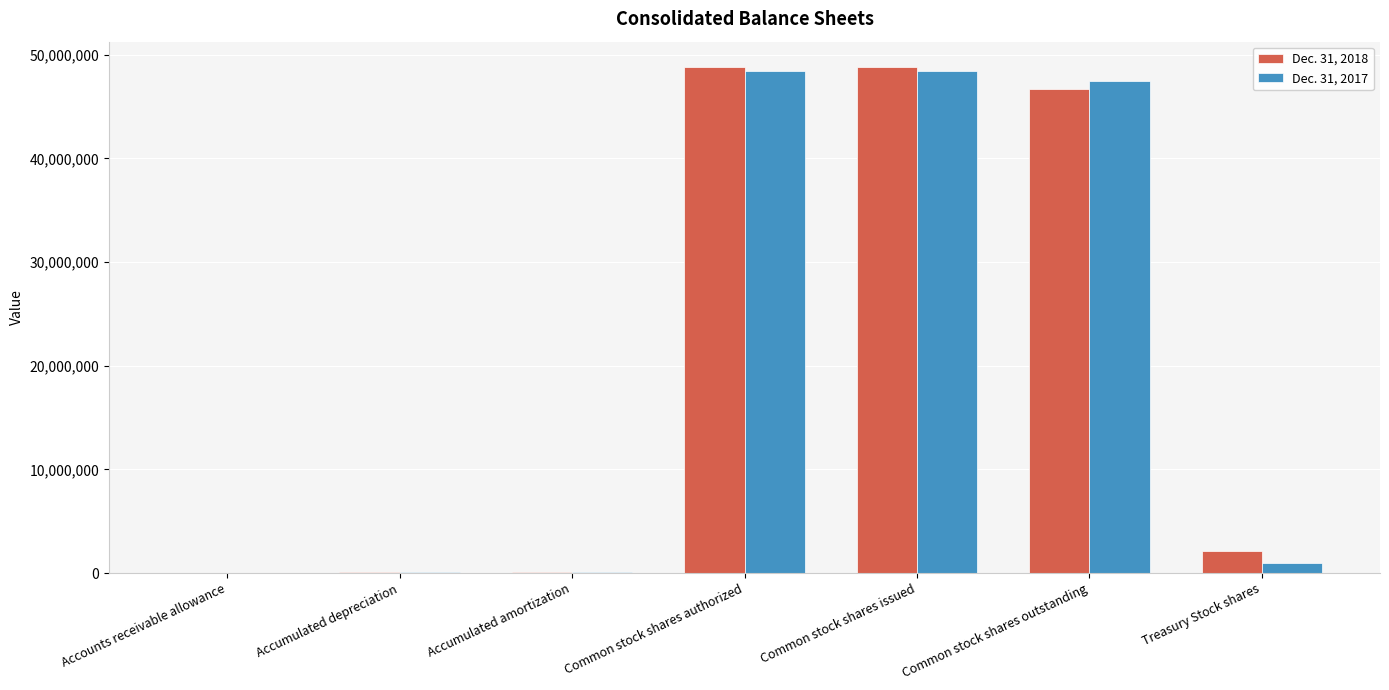

How many groups of bars are there?

7